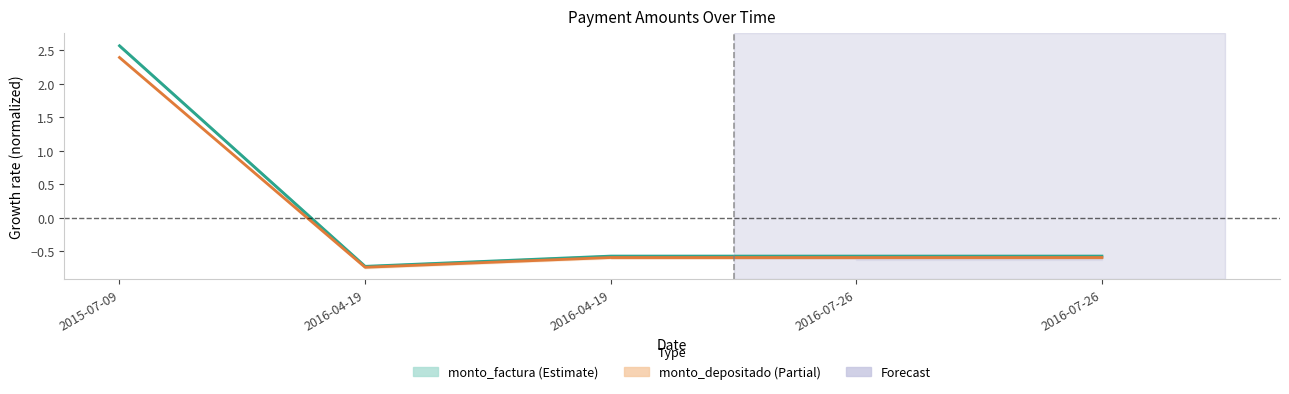

How many data points does each series have?

5